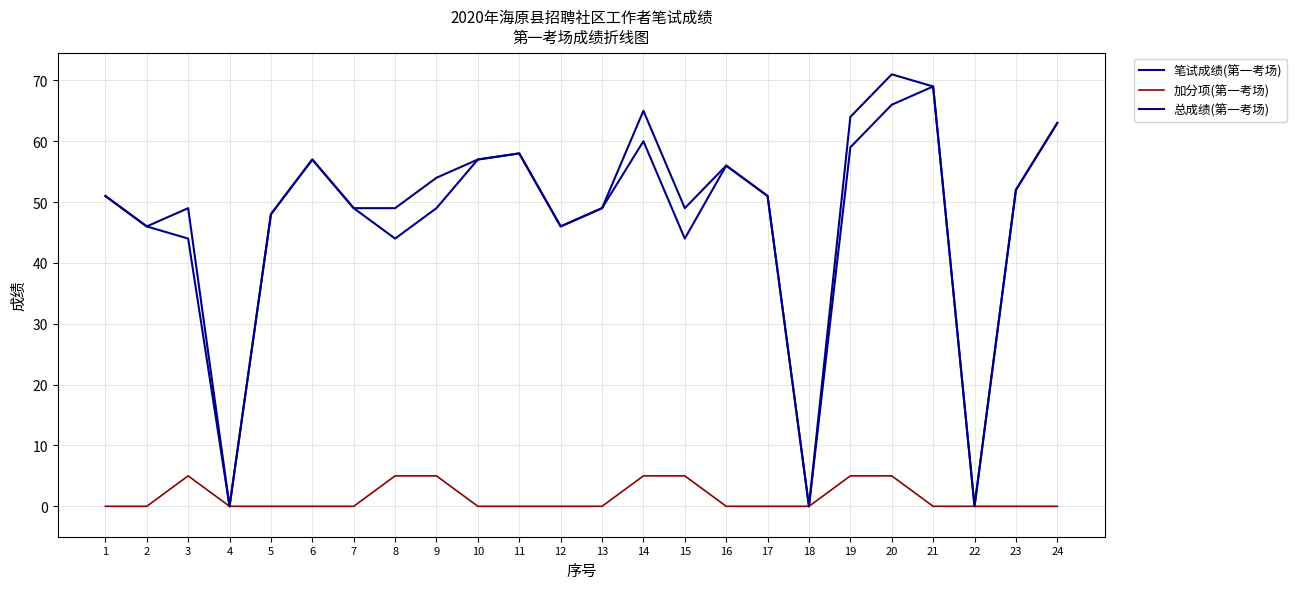

At 3, list the series in order from largest to smallest.

总成绩(第一考场), 笔试成绩(第一考场), 加分项(第一考场)